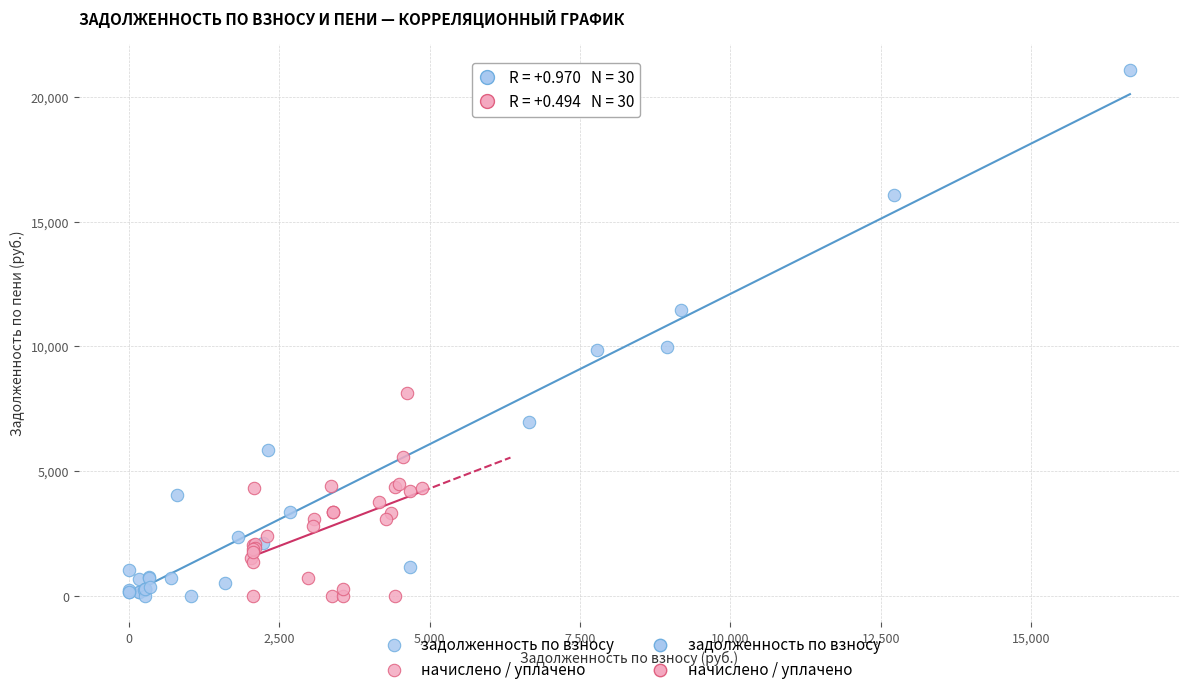

Which series has the widest spread of Y values?

задолженность по взносу